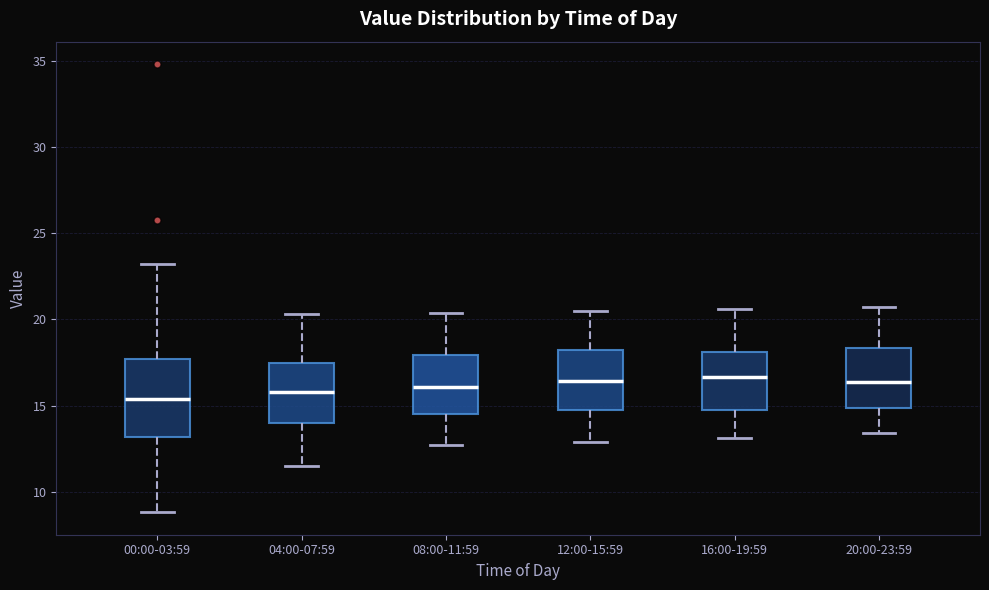

Comparing the boxes themselves (not the whiskers), which one is the tallest?

00:00-03:59